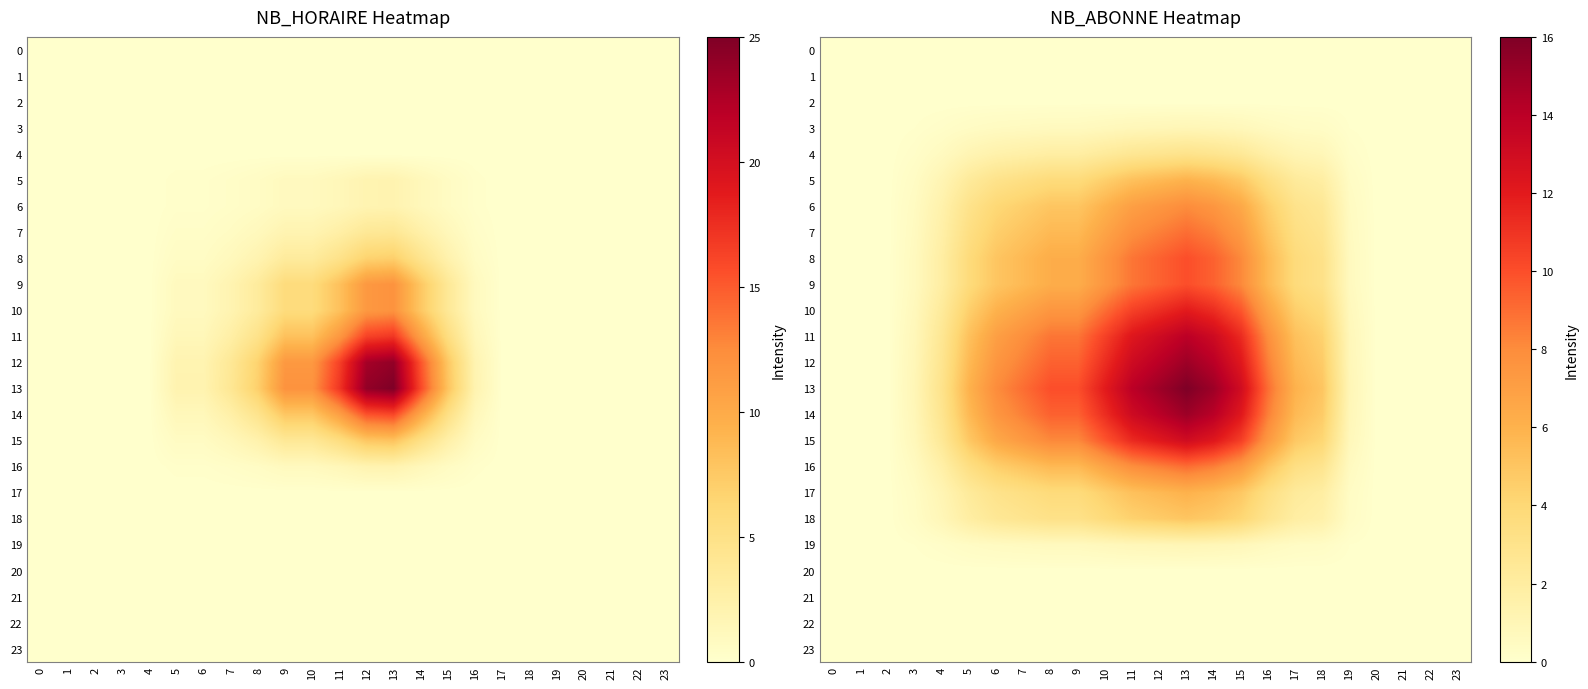

At 7, list the series in order from smallest to largest.

0, 1, 2, 20, 21, 22, 23, 3, 19, 4, 18, 5, 17, 6, 7, 16, 8, 9, 10, 15, 11, 12, 14, 13